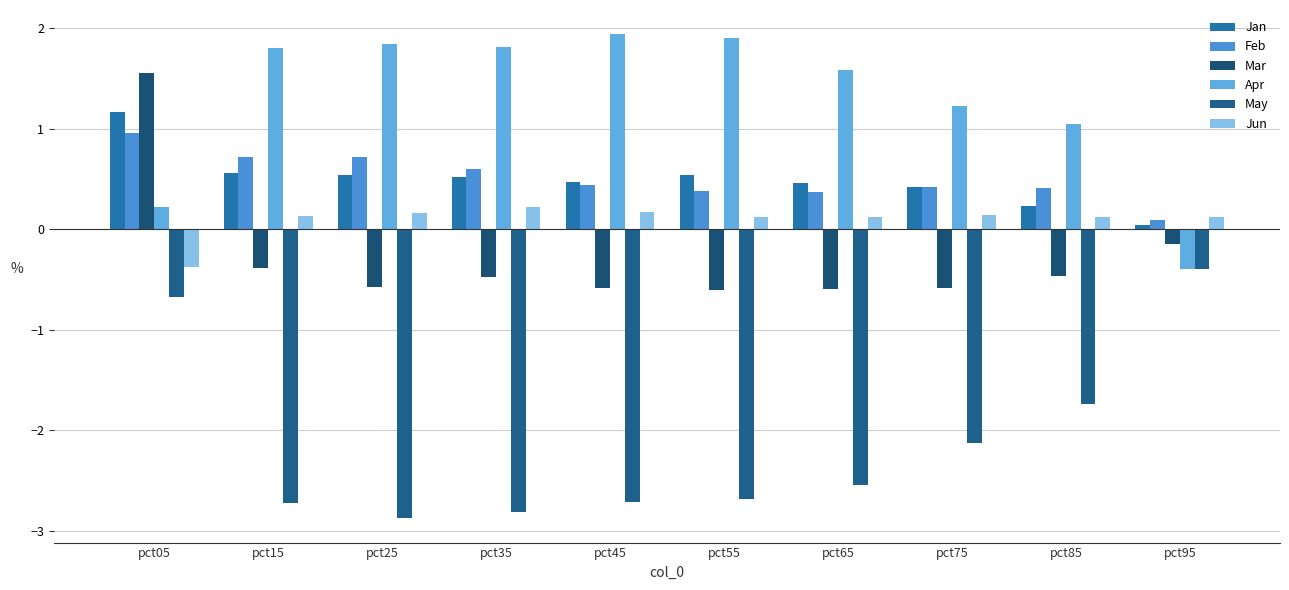

Read the Apr value at pct55.

1.9